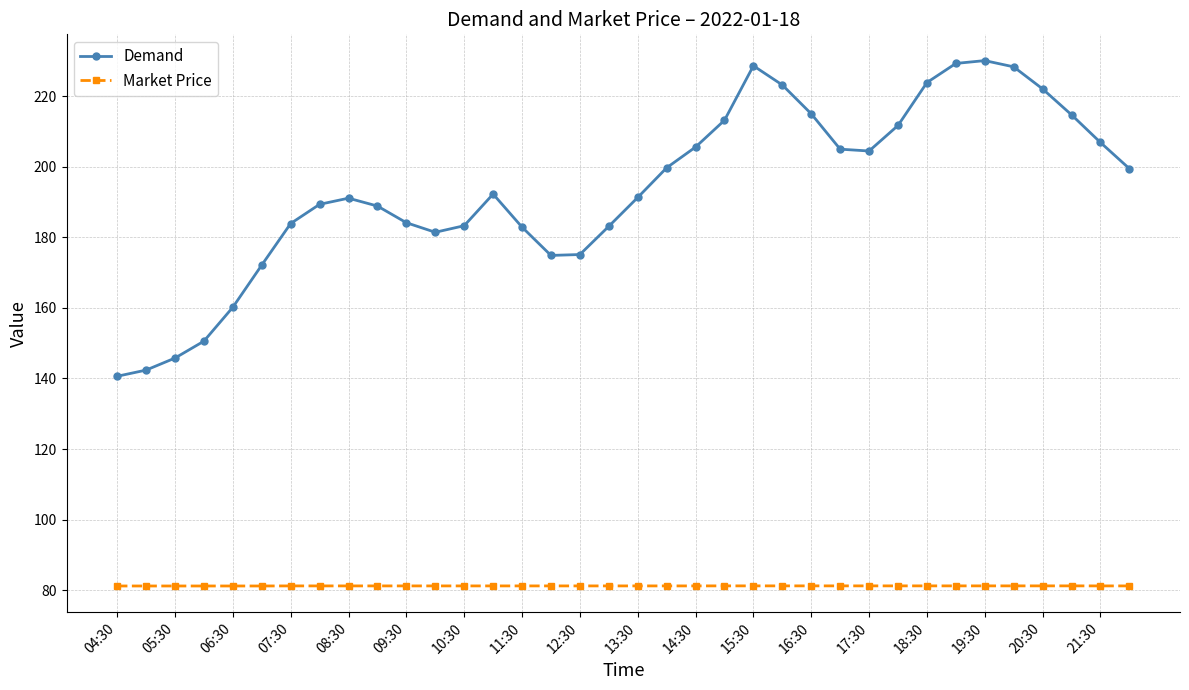

List the series in order of their overall mean, lowest first.

Market Price, Demand